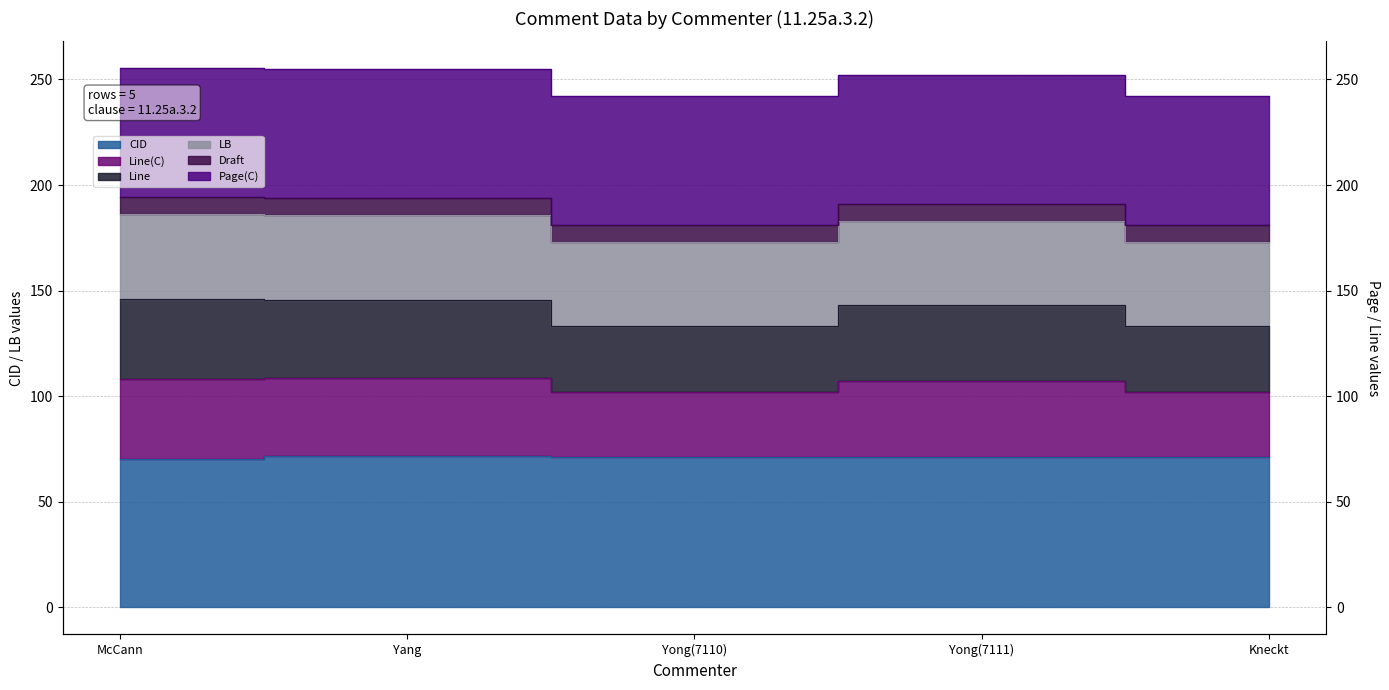

Which has a higher value, Yong(7110) or Yong(7111)?

Yong(7111)